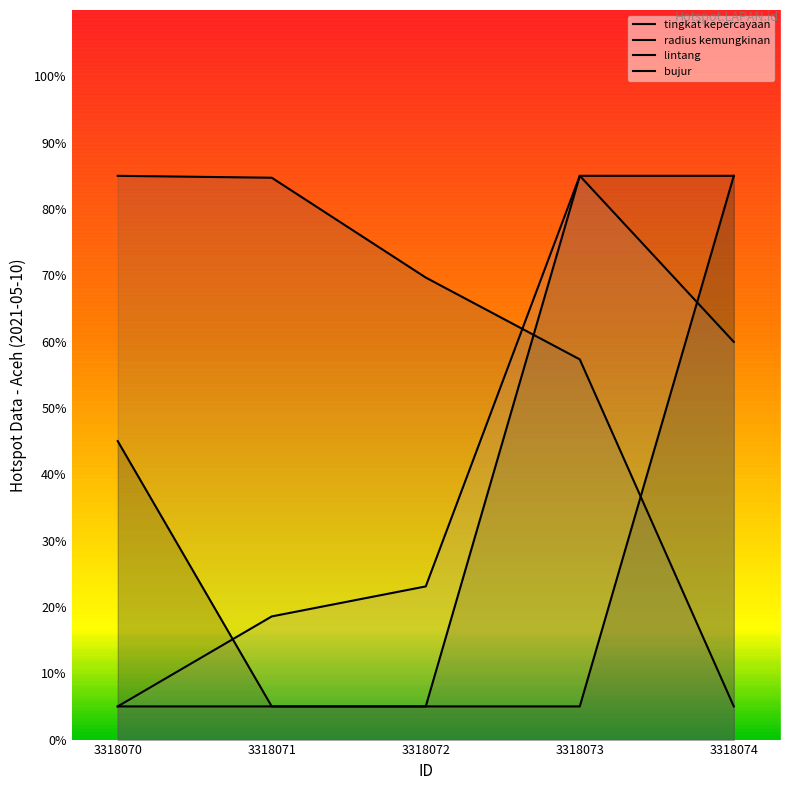

True or false: radius kemungkinan and bujur intersect in this chart.

False